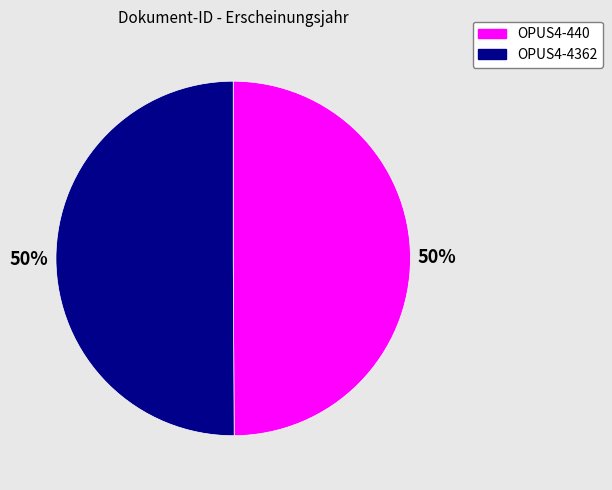

To the nearest percent, what percentage of the pie is OPUS4-4362?

50%